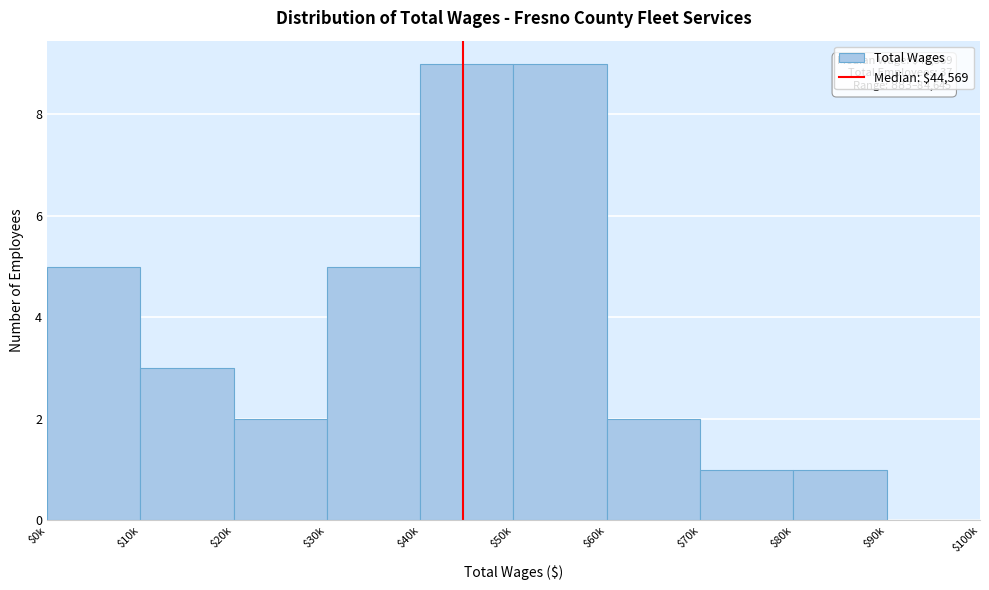

The chart shows a value of 13 at $50k. True or false?

False